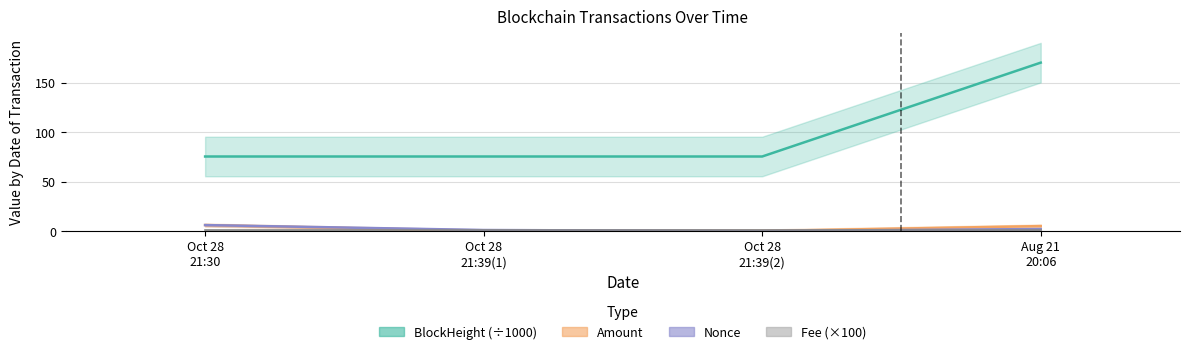

True or false: Nonce and Amount cross at least once.

False